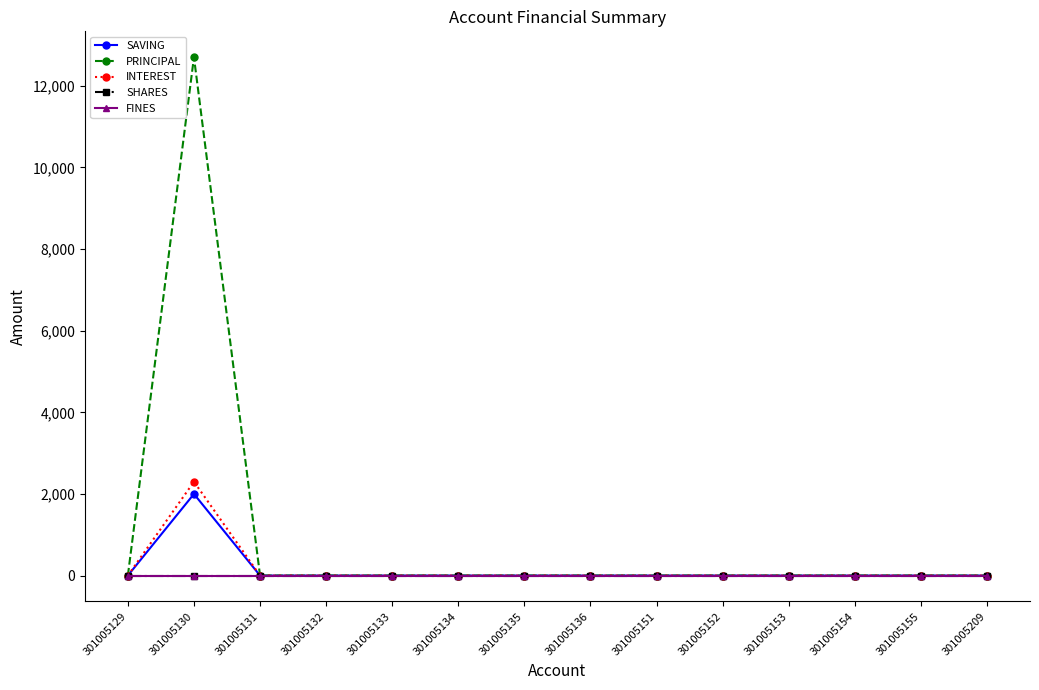

At how many categories does at least one series exceed 3392?

1